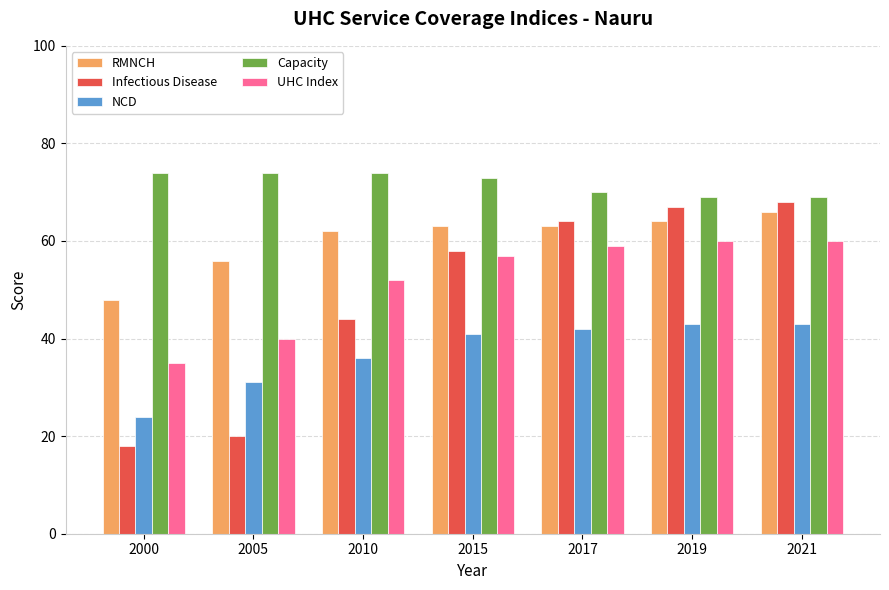

Which series has the widest spread of values?

Infectious Disease